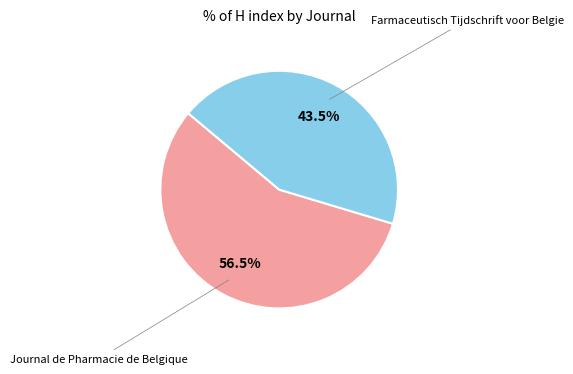

Is there any slice that represents more than half of the pie?

Yes